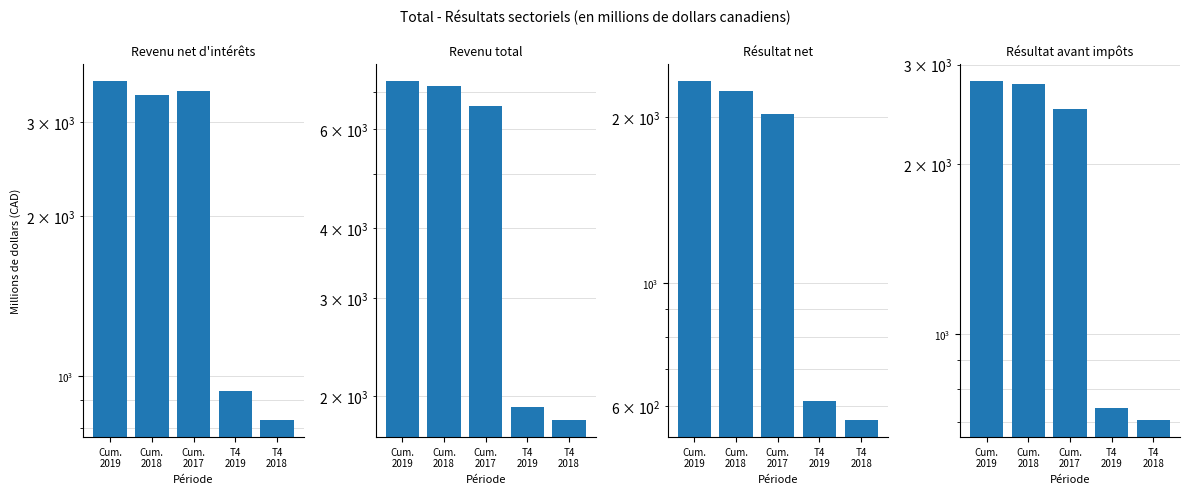

What is the greatest value displayed?

7336